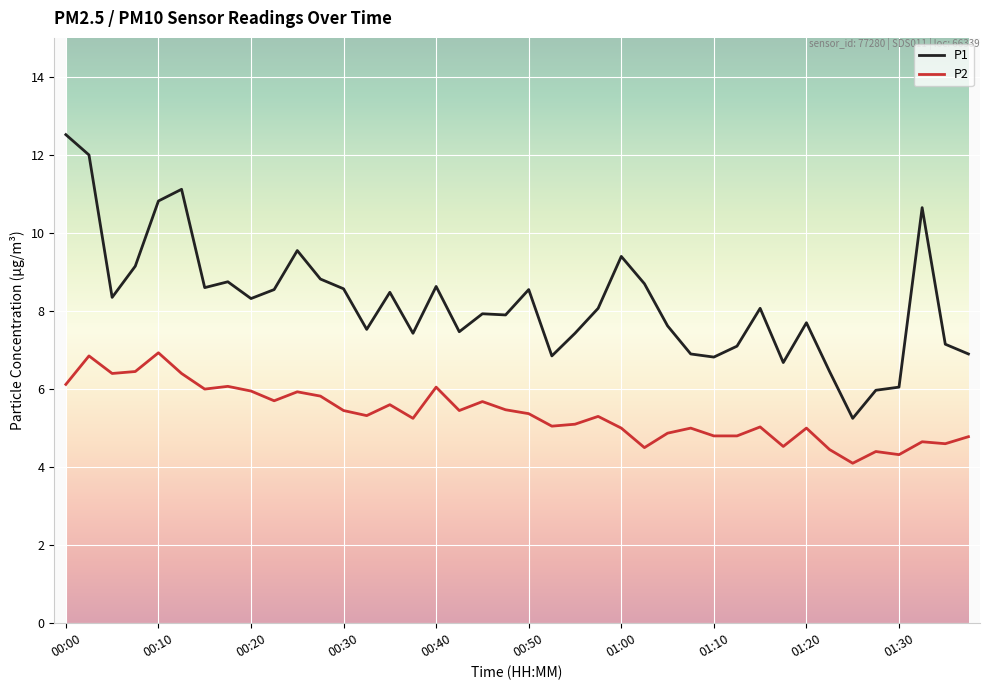

What is the sum of all P1 values?

328.8